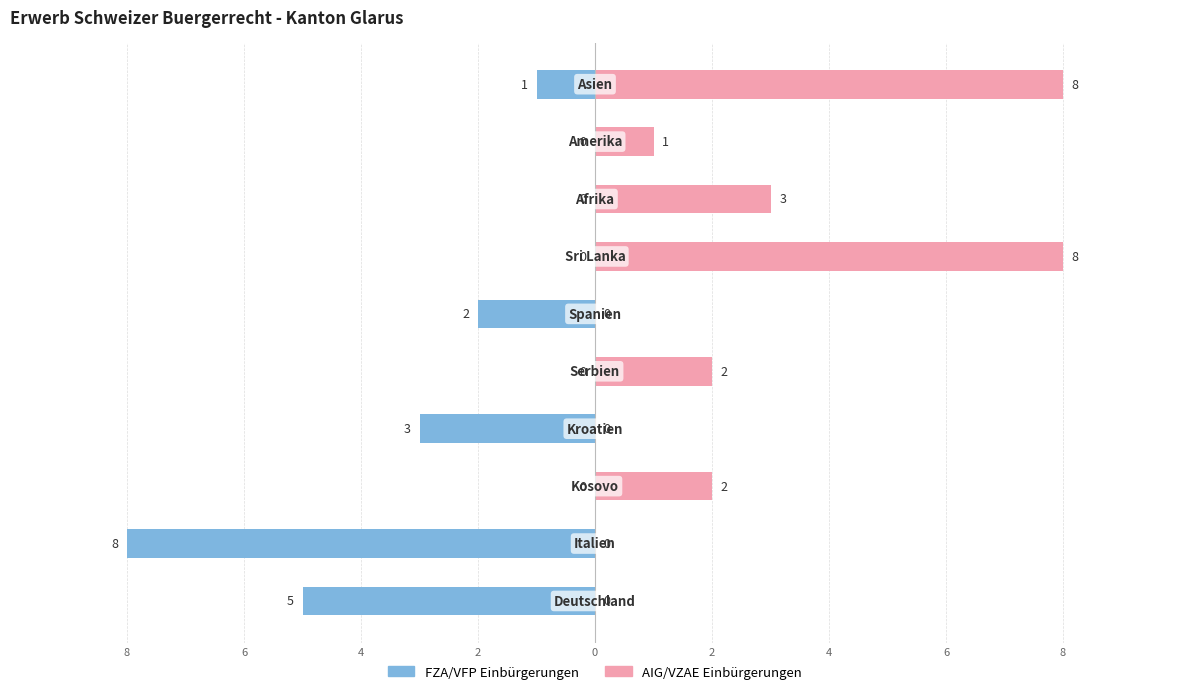

What is the highest value of the AIG/VZAE Einbürgerungen series?

8